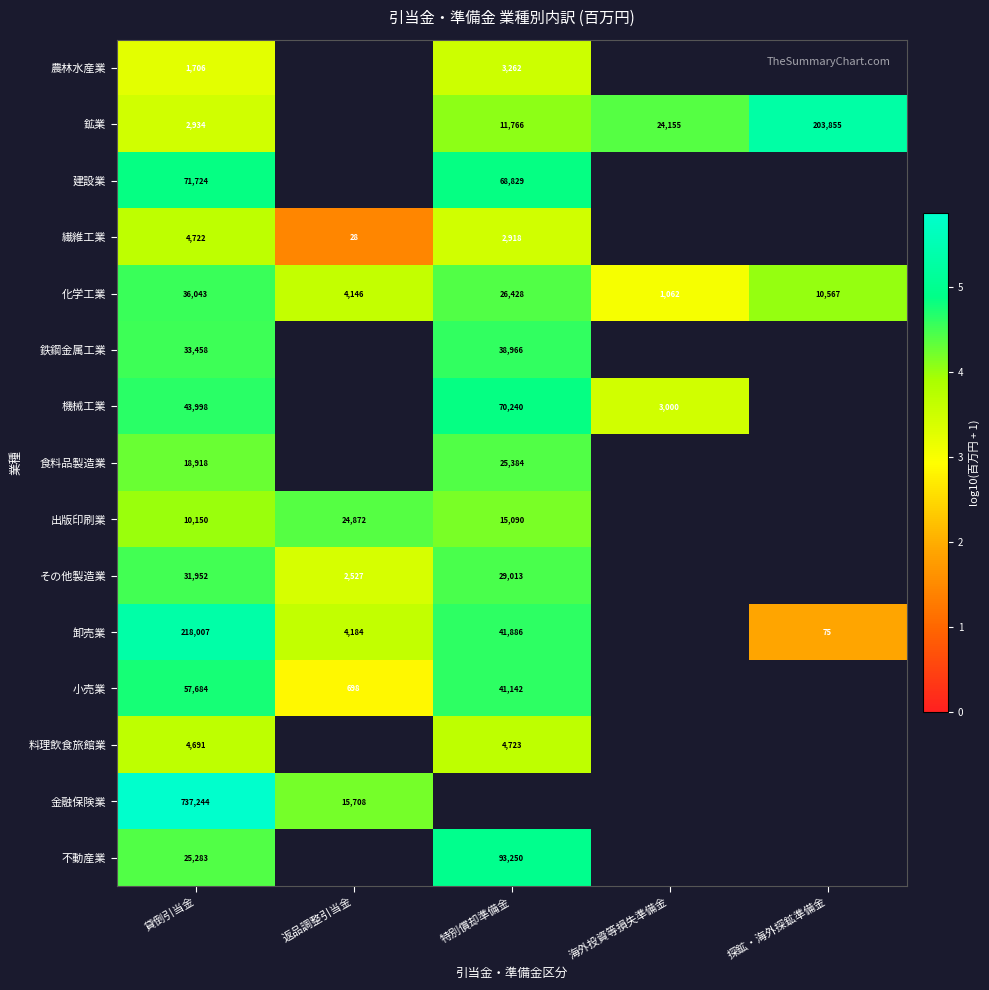

Is the value of 化学工業 at 探鉱・海外探鉱準備金 greater than the value of 出版印刷業 at 貸倒引当金?

Yes